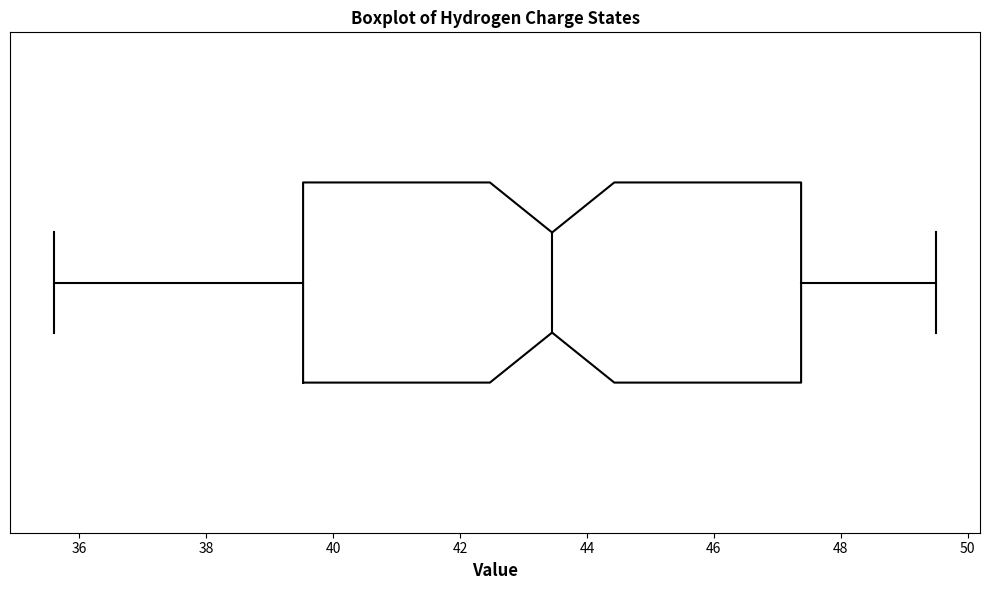

Where does the left whisker of the box end on the x-axis? The values are not printed on the chart, so give them approximately, as read against the axis.

35.6